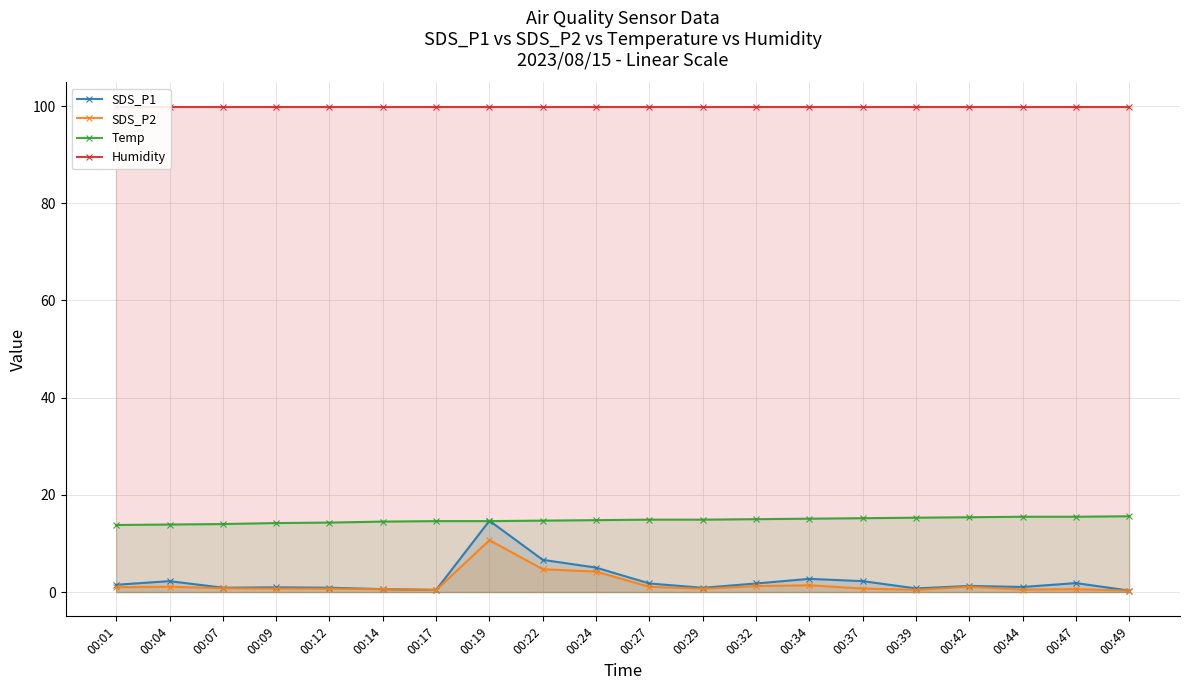

List the labels in order of SDS_P1 value, largest first.

00:19, 00:22, 00:24, 00:34, 00:04, 00:37, 00:47, 00:27, 00:32, 00:01, 00:42, 00:44, 00:09, 00:07, 00:12, 00:29, 00:39, 00:14, 00:17, 00:49